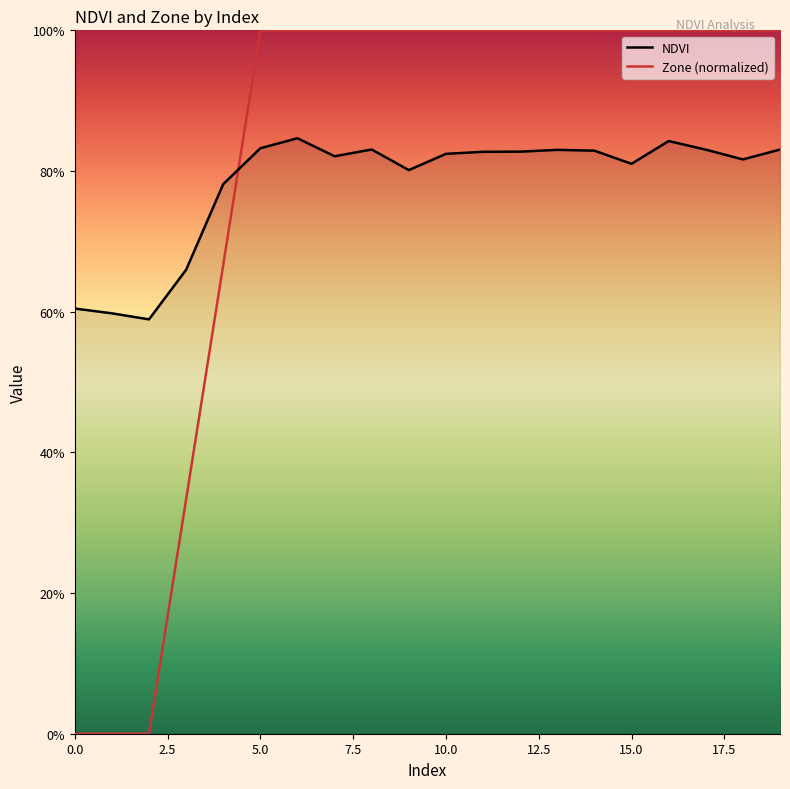

At how many categories does at least one series exceed 0?

20